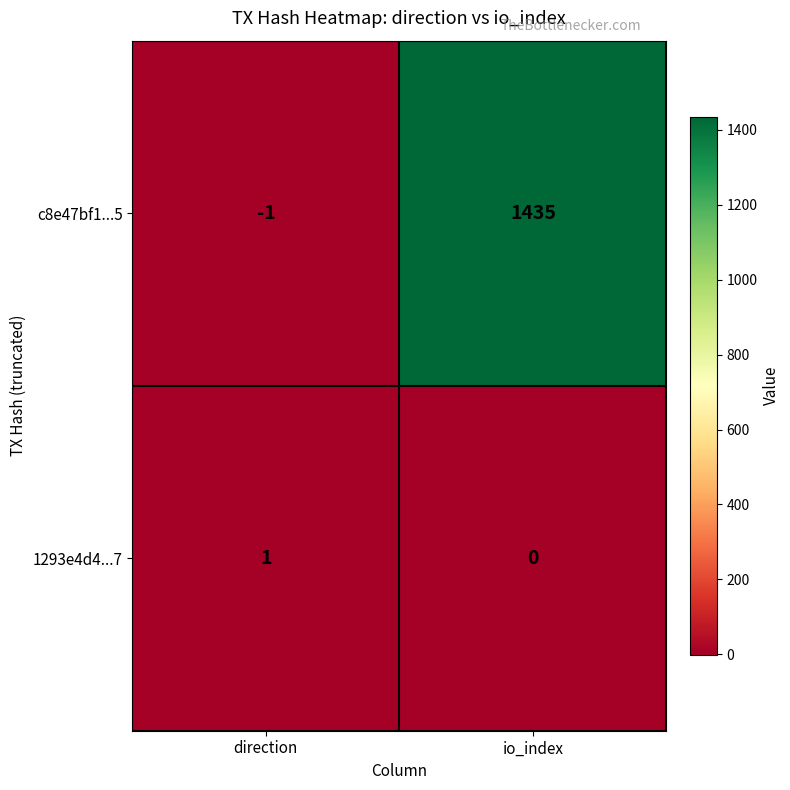

At which category is the sum across all series the highest?

io_index